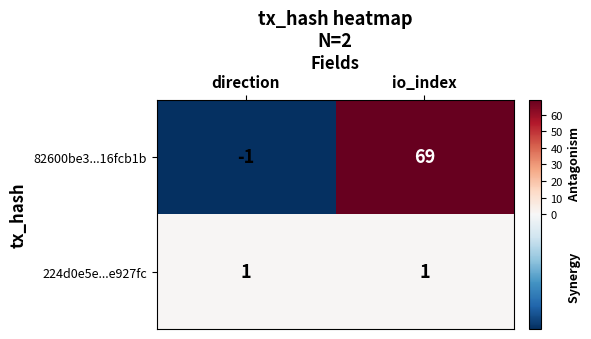

What is the average value of the 82600be3...16fcb1b series?

34